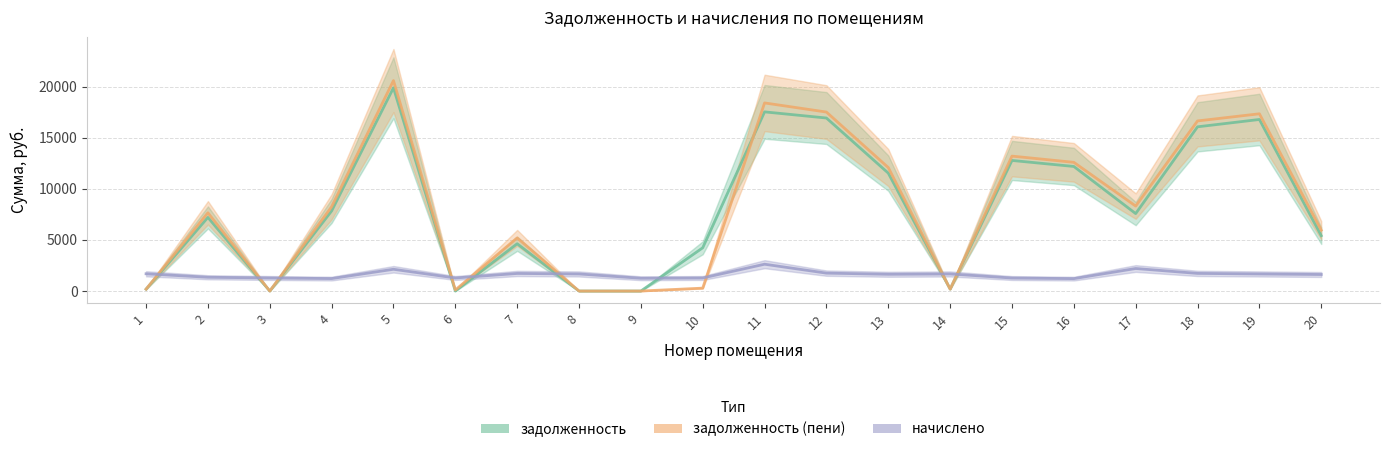

How many intersections are there between начислено and задолженность?

9